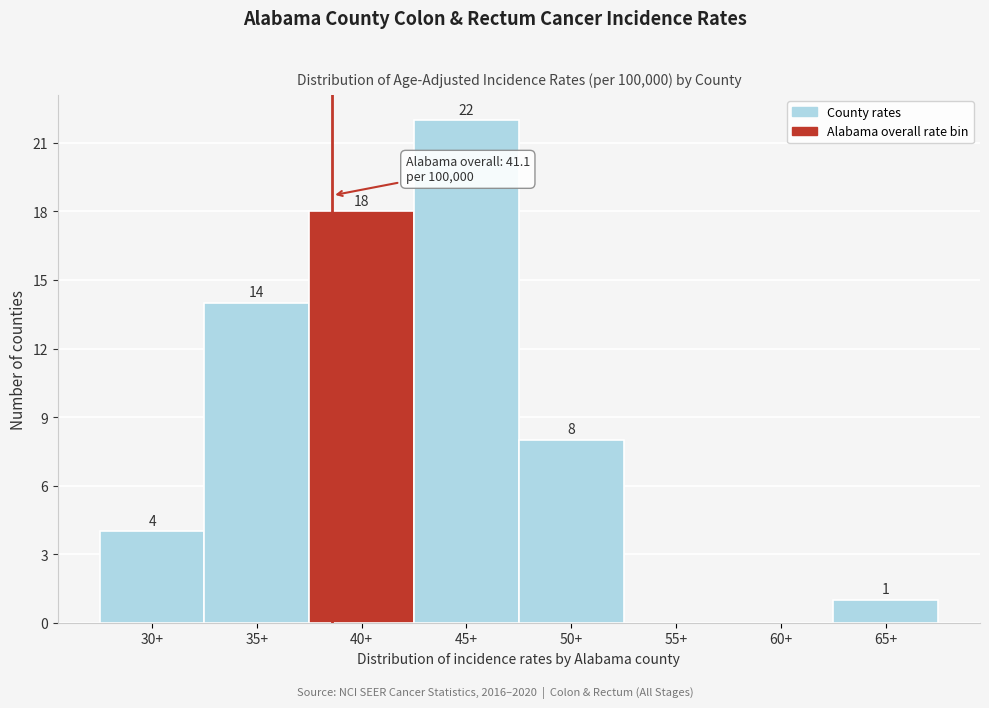

Reading right to left, list all the values displayed in this chart.

65+=1	60+=0	55+=0	50+=8	45+=22	40+=18	35+=14	30+=4